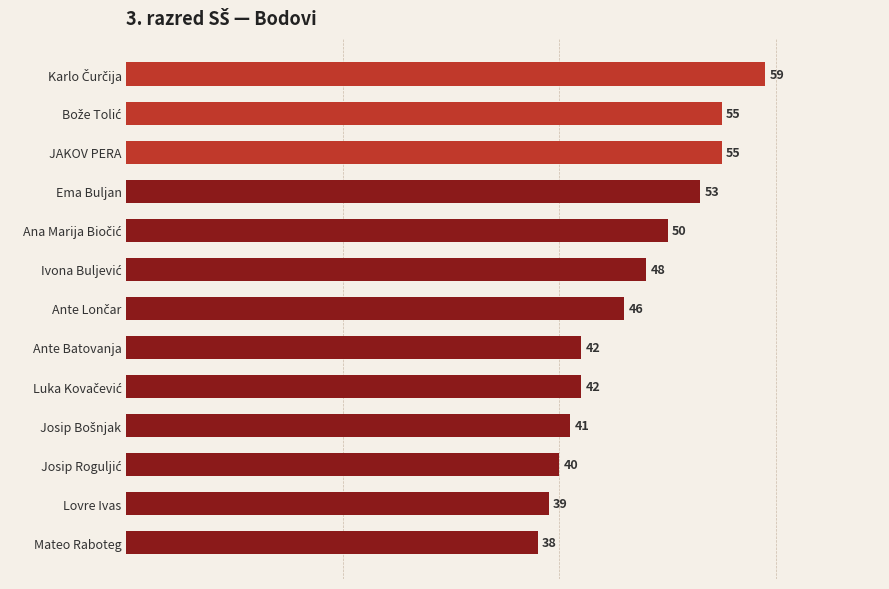

How many values are below 46?

6